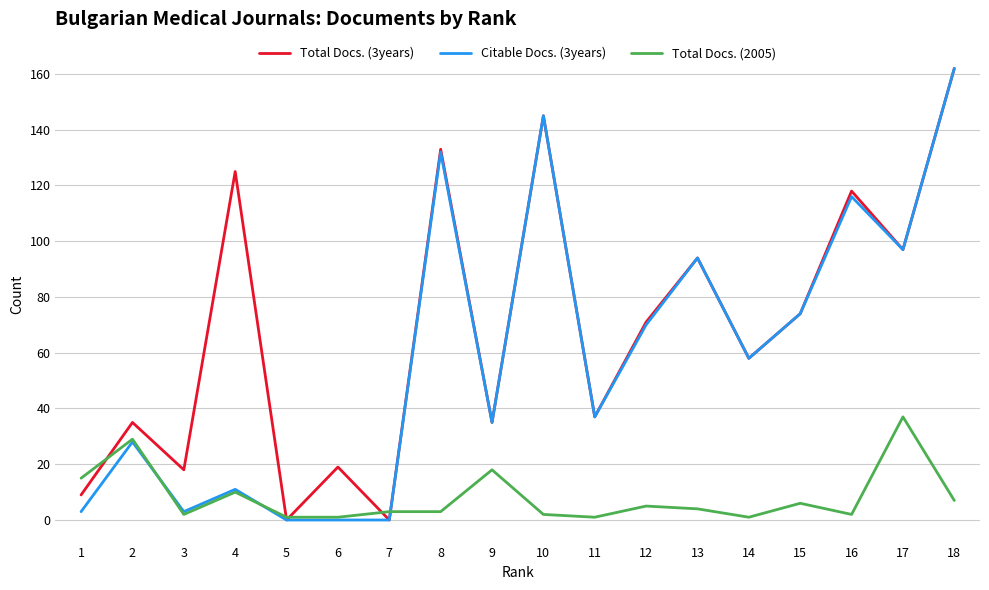

At which category is the sum across all series the highest?

18